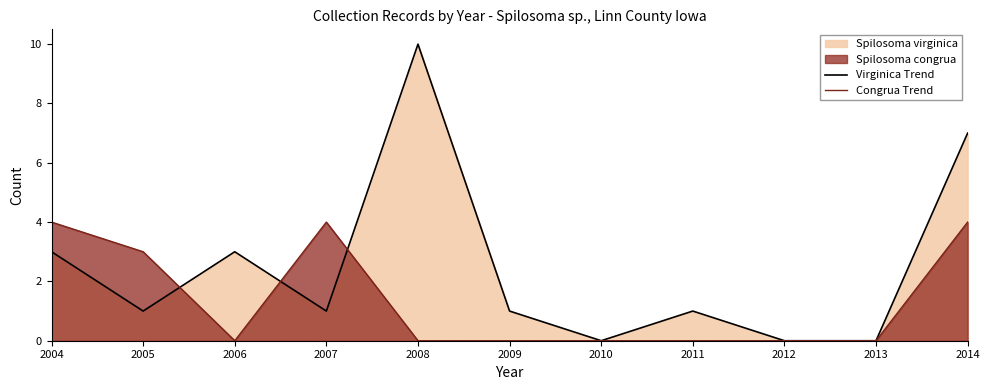

At 2008, list the series in order from largest to smallest.

Virginica Trend, Congrua Trend